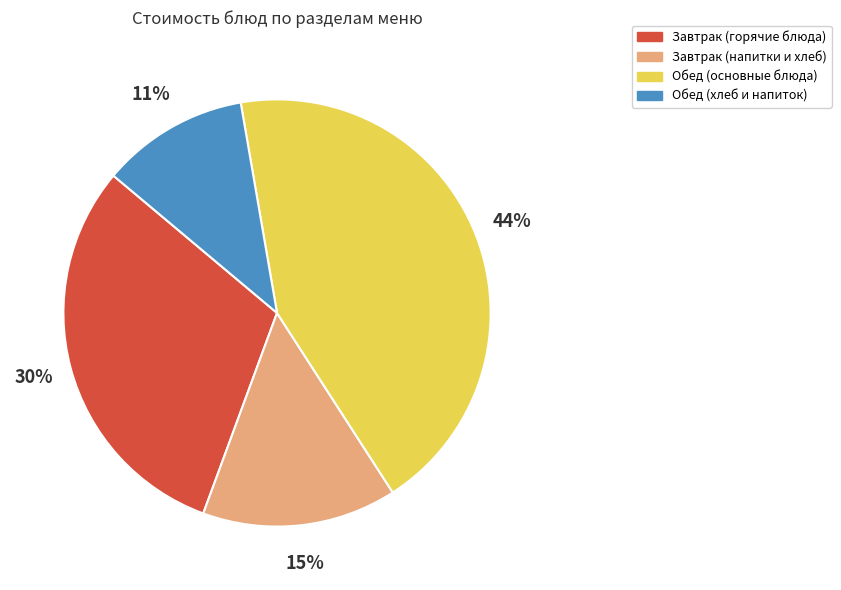

To the nearest percent, what is the average slice percentage?

25%